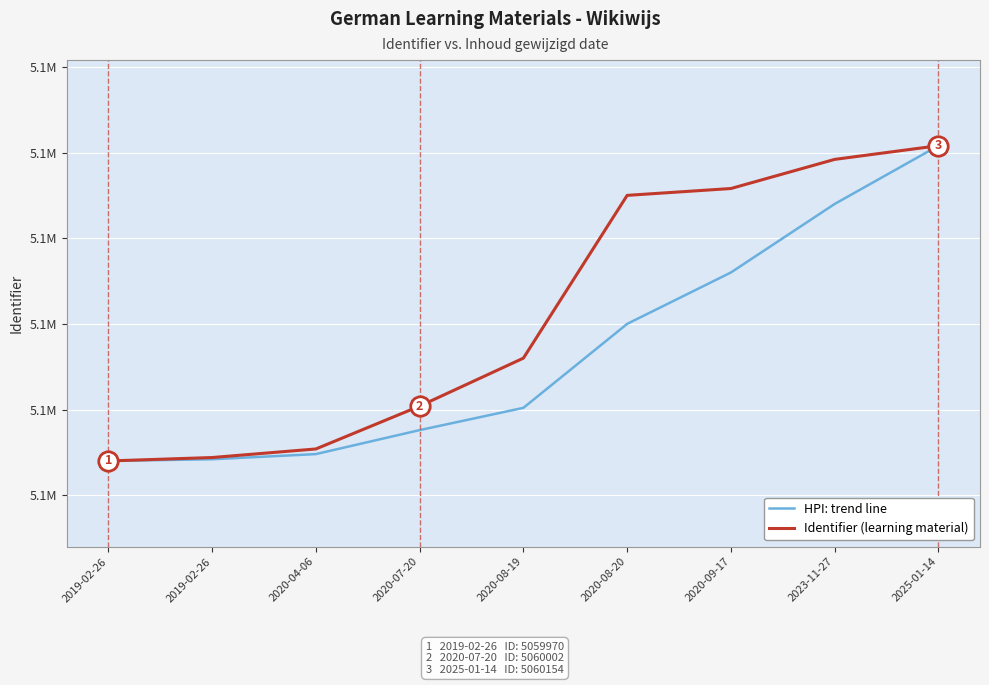

At which label is HPI: trend line closest to 5060062?

2020-08-20